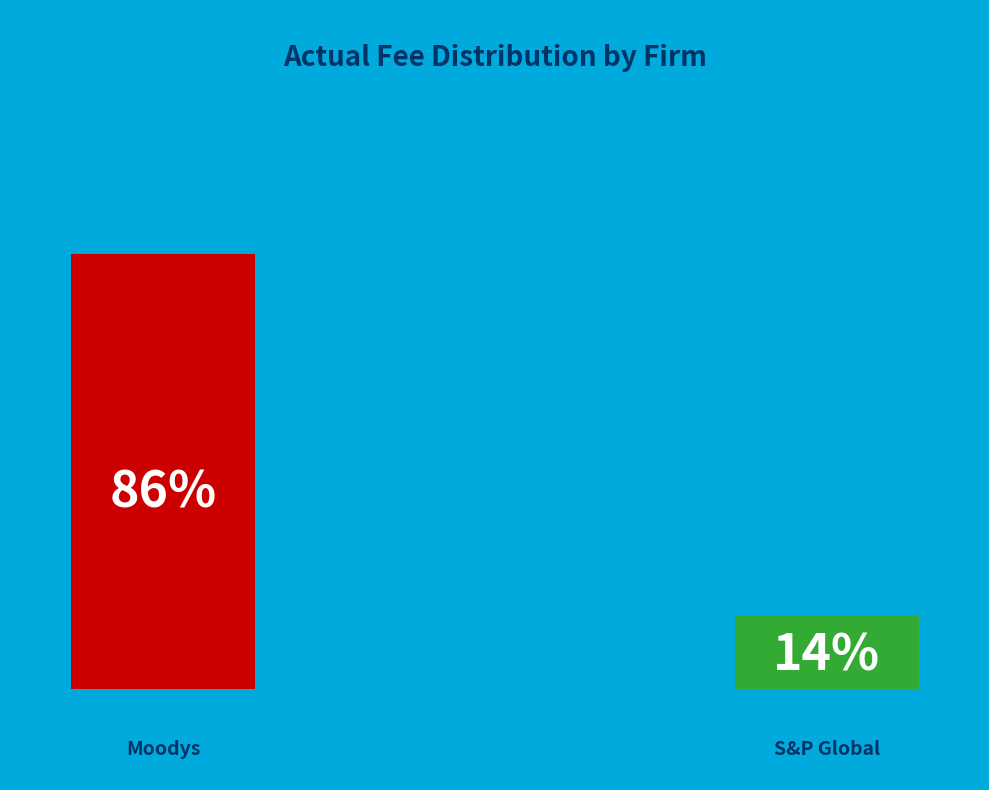

How many slices are in this pie chart?

2